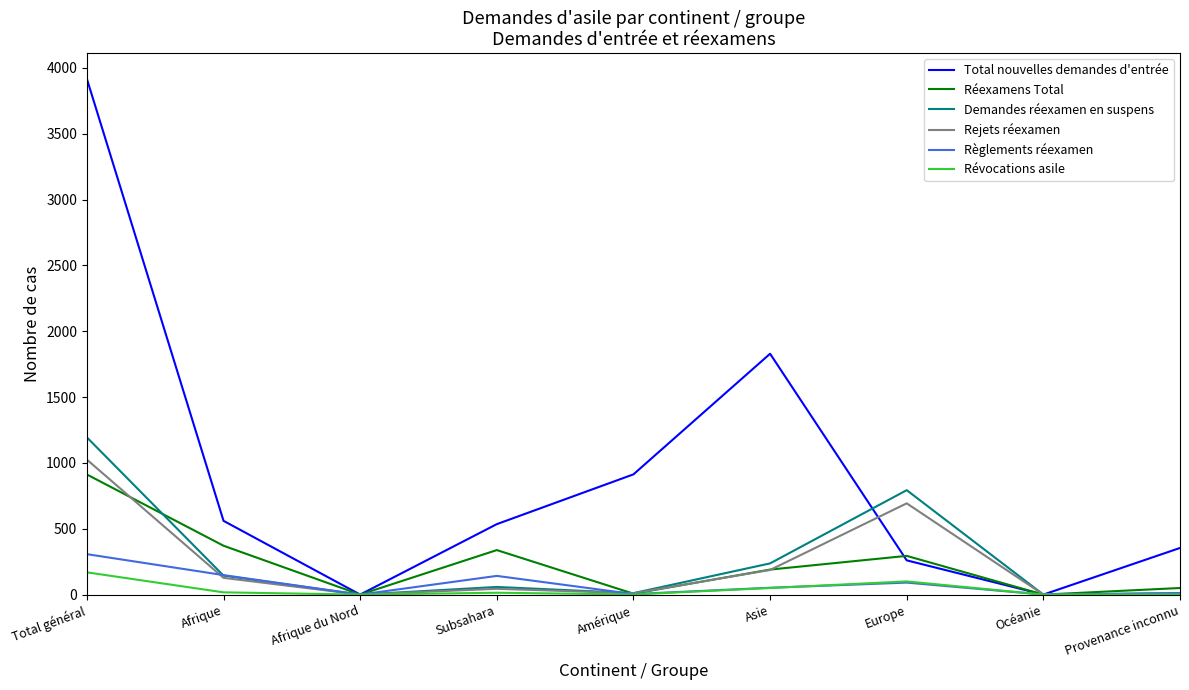

At how many categories does at least one series exceed 3505?

1